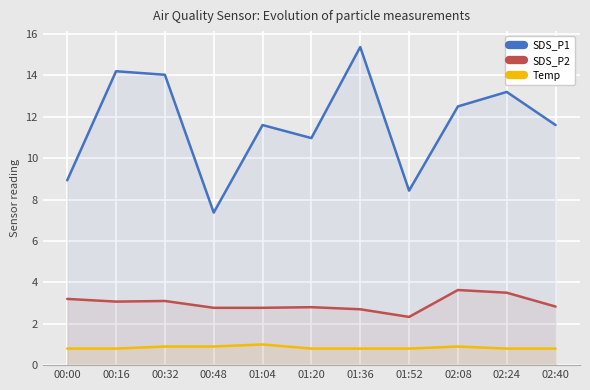

True or false: SDS_P1 and Temp cross at least once.

False